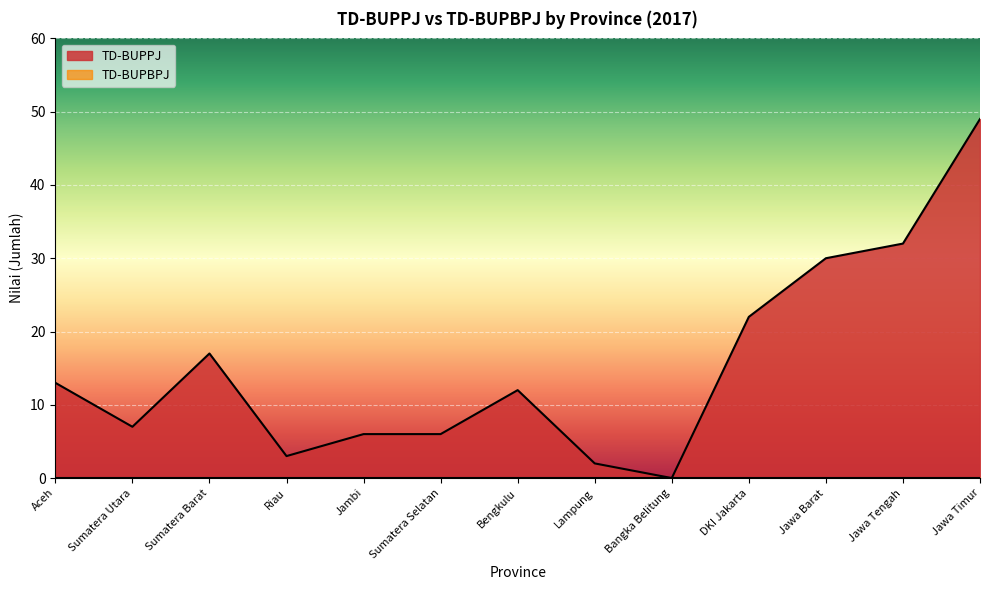

What is the sum of all values?

199